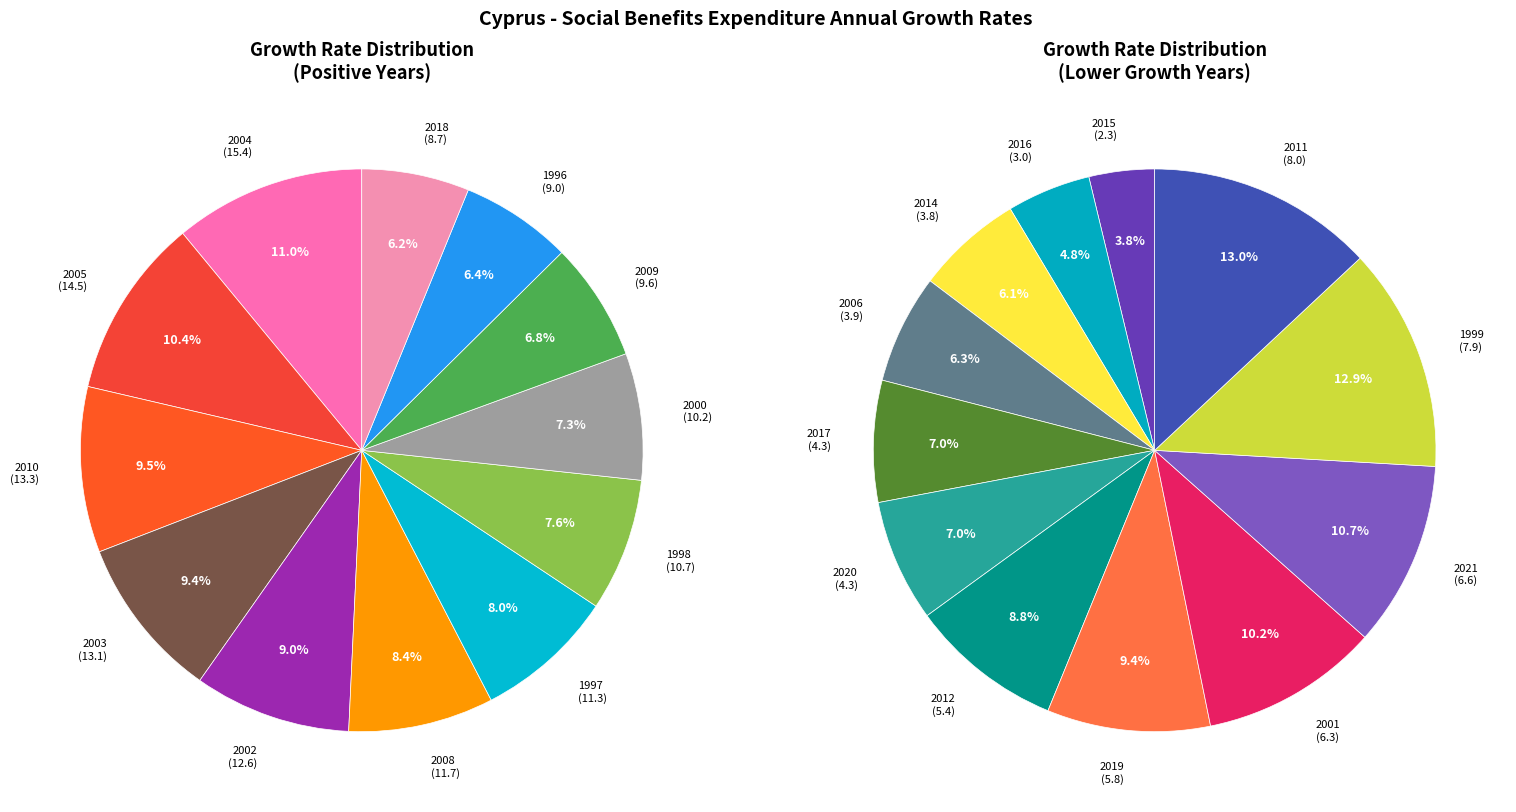

Between 2008 and 2015, which is larger?

2008